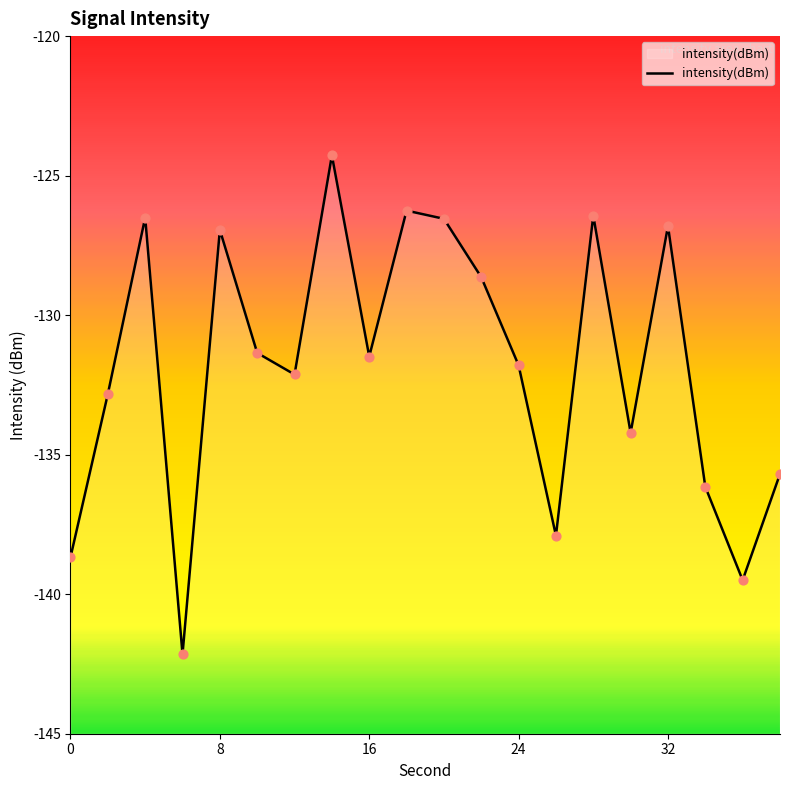

What is the change in value from 10 to 18?

+5.1